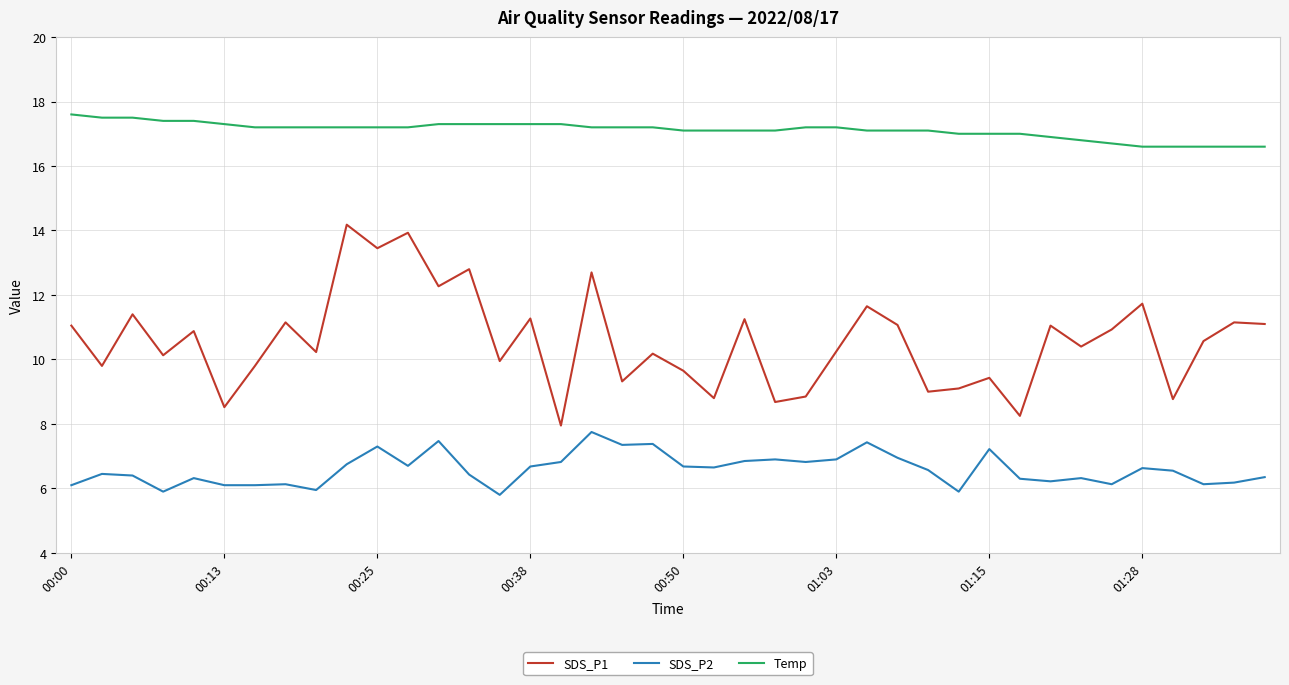

Does the chart have visible grid lines?

Yes